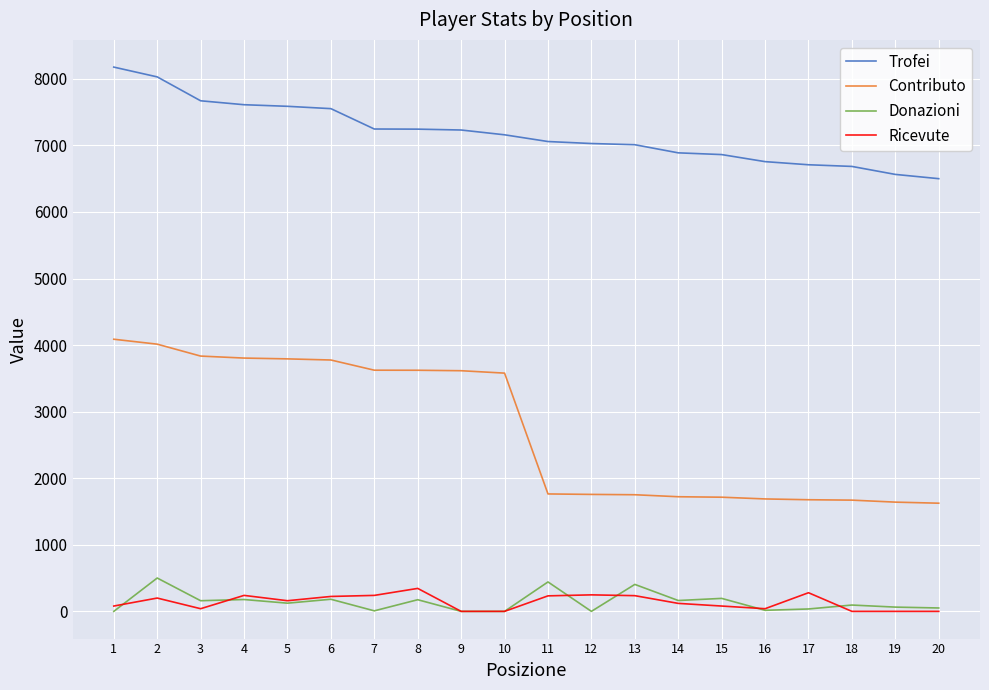

What is the maximum value for Donazioni?

501